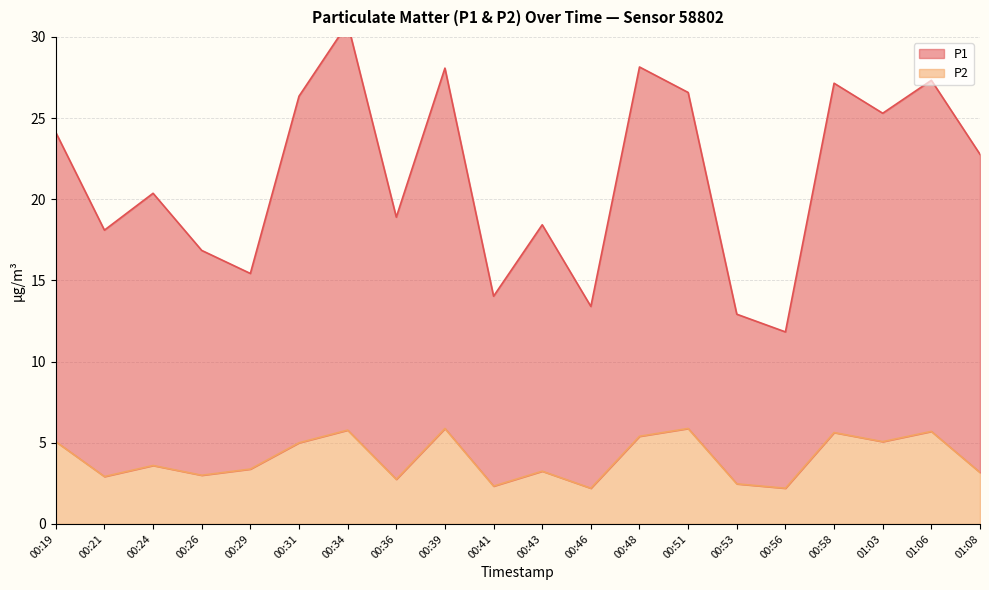

What is the highest value of the P2 series?

5.9